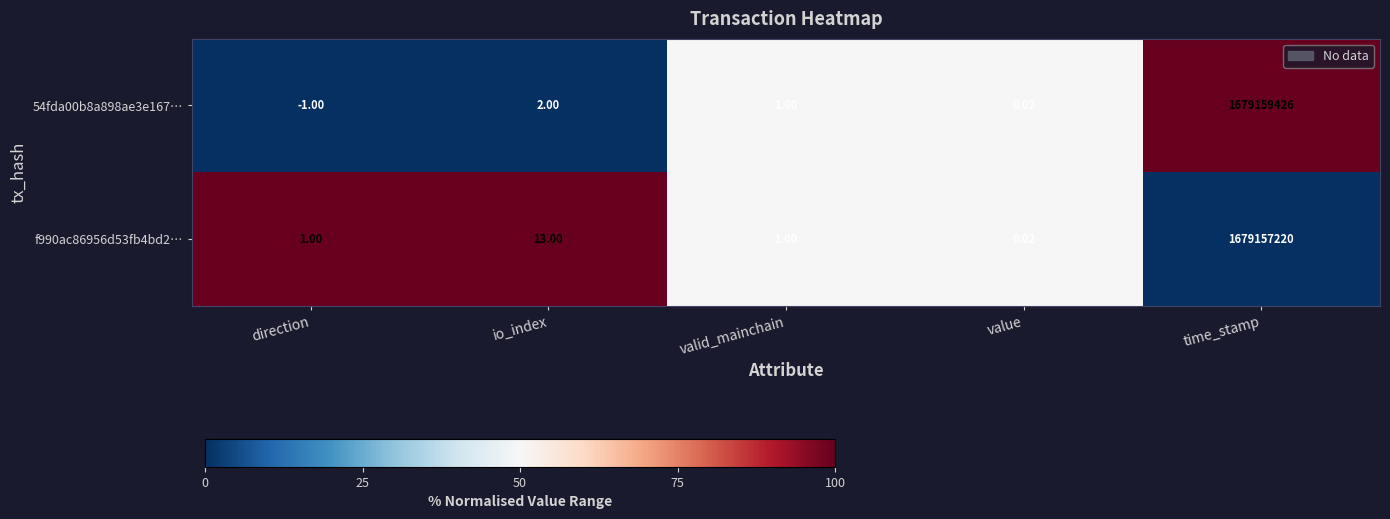

At which category is the sum across all series the highest?

time_stamp